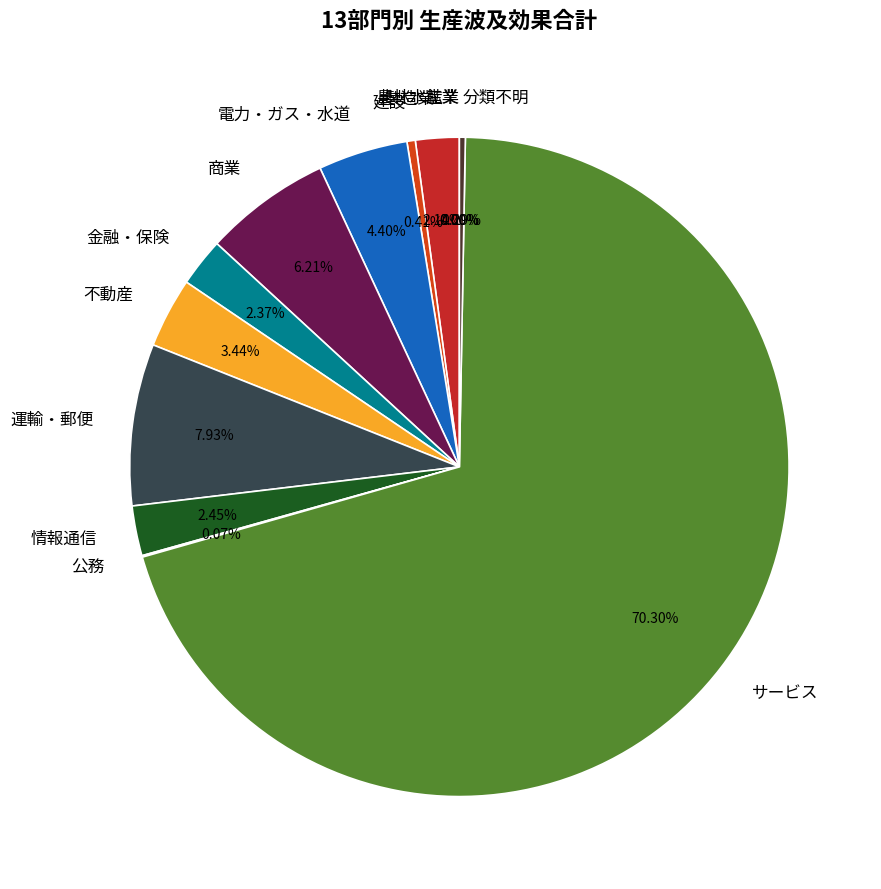

Is it true that 金融・保険 is 2% of the pie?

True